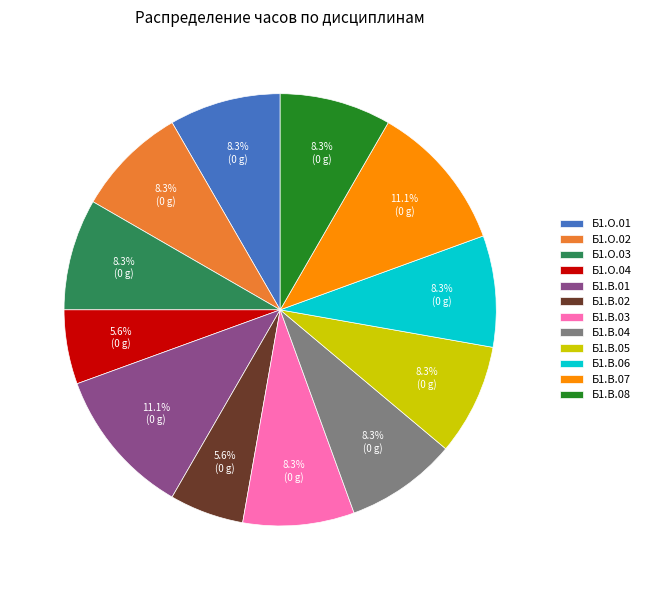

Combined, do Б1.В.08 and Б1.О.04 account for over 50%?

No